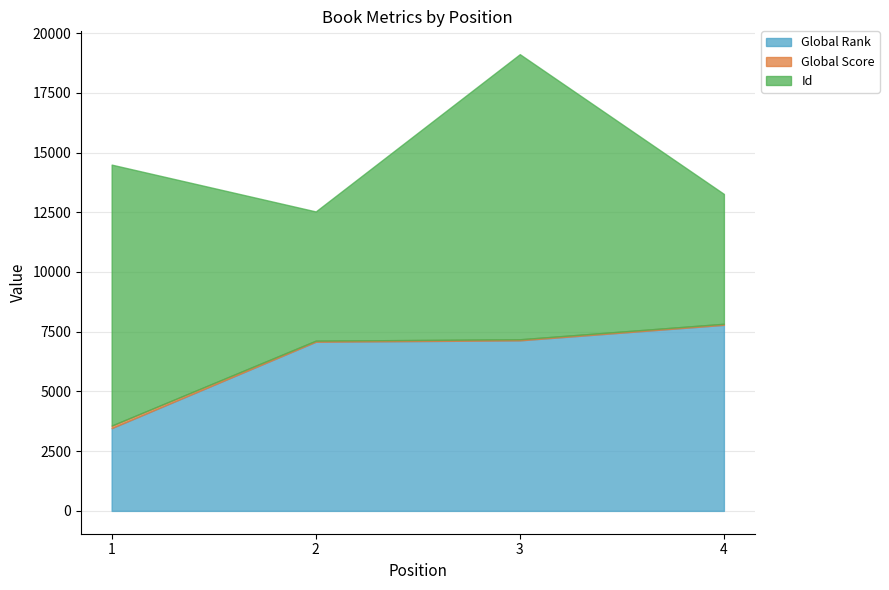

How many lines are shown in the chart?

3